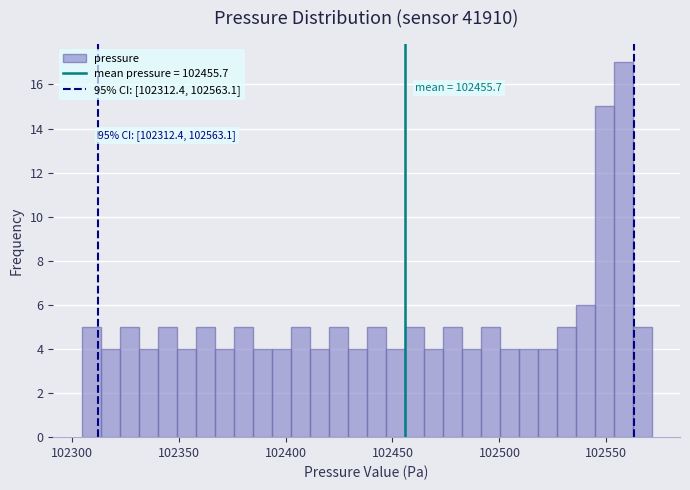

Read against the x-axis, roughly where is the centre of the tallest bar?

102560